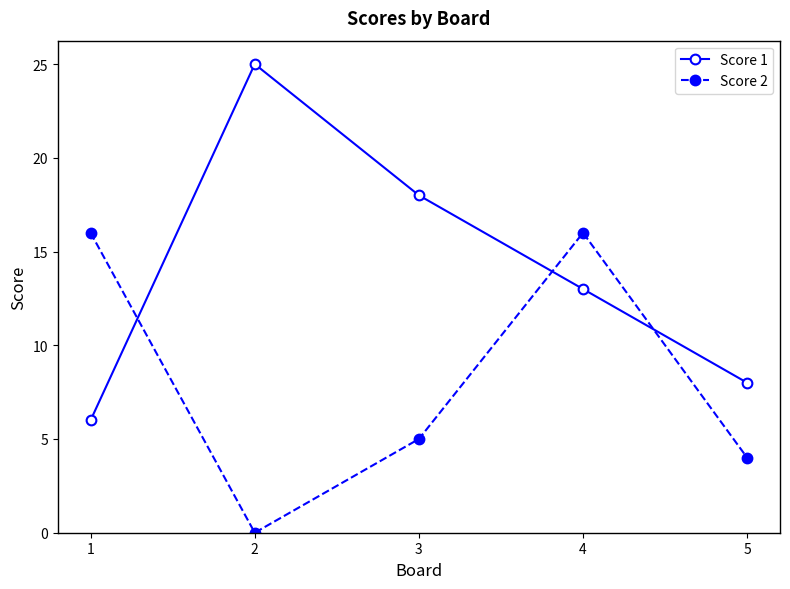

Between which two adjacent categories do Score 1 and Score 2 first intersect?

1 and 2